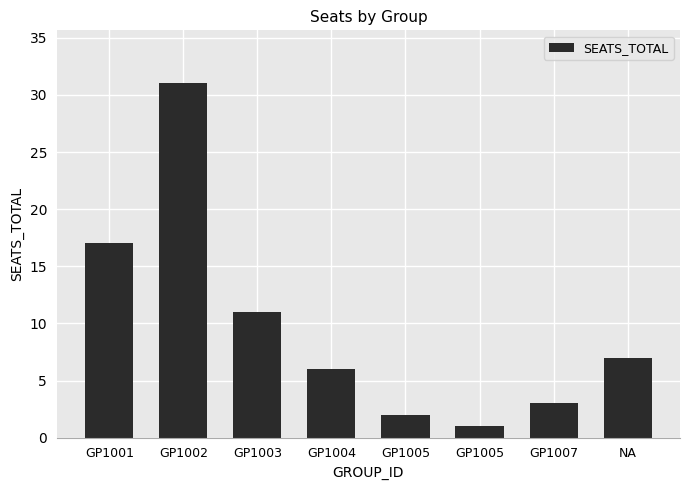

At which category does the chart reach its peak across all series?

GP1002